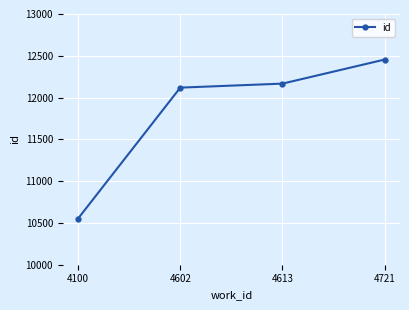

True or false: the data shows 8098 at 4613.

False